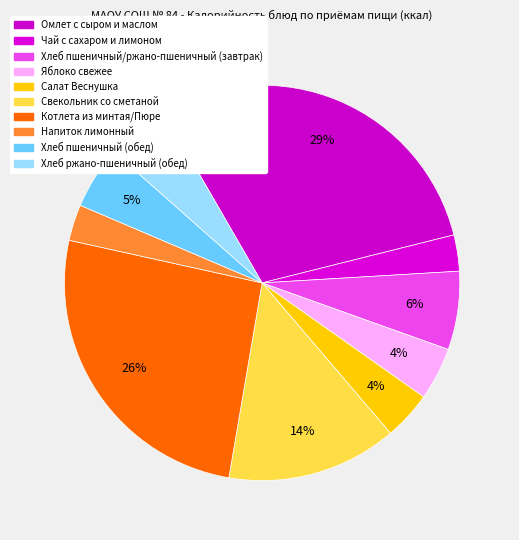

Does any single category account for the majority?

No